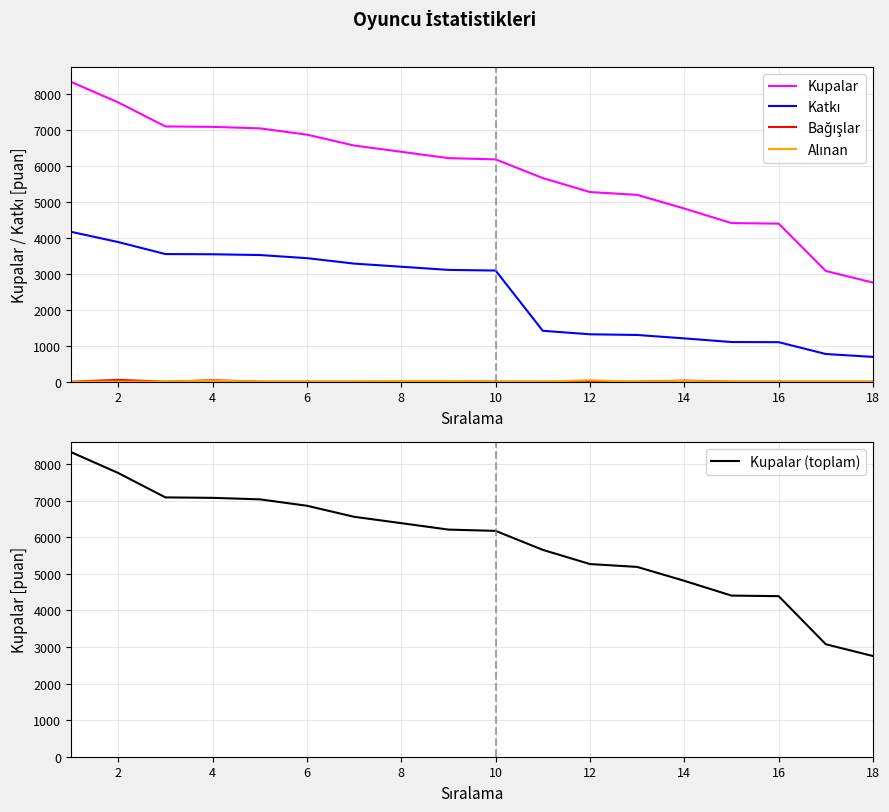

What is the lowest value of the Kupalar series?

2752